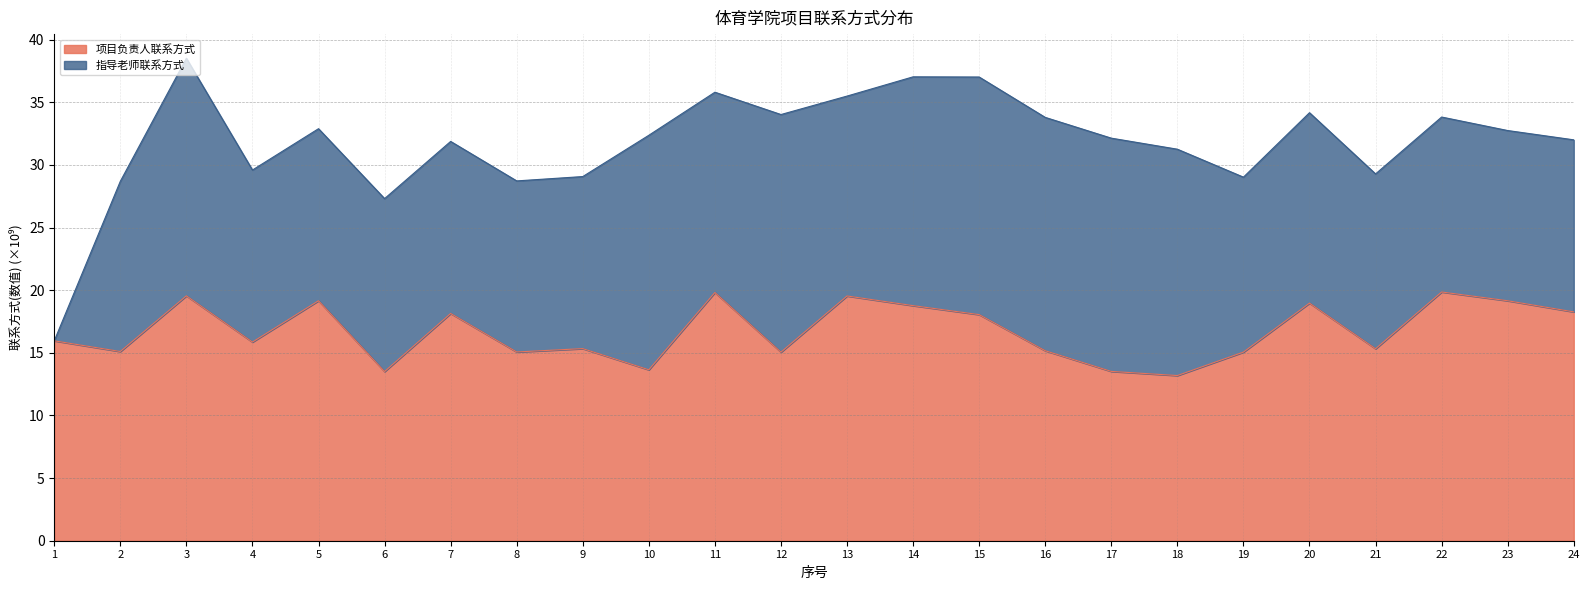

What is the change in value from 7 to 12?

-3.1